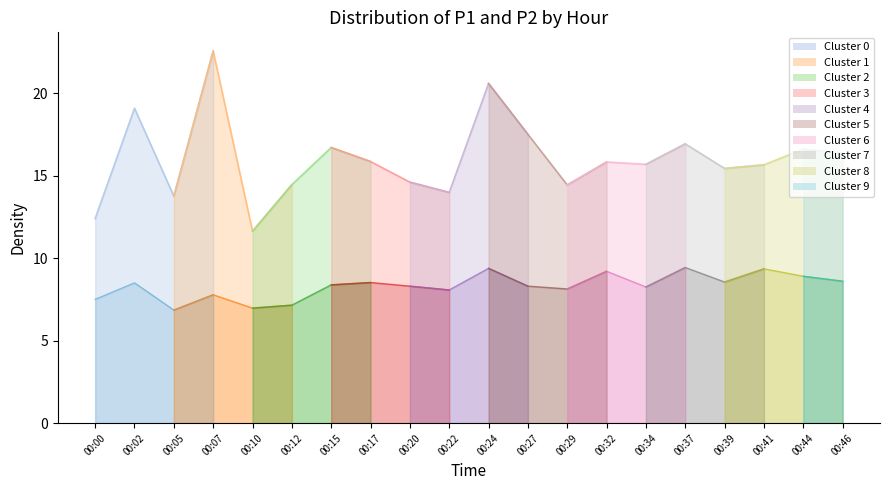

True or false: P1 has a value of 14.6 at 00:20.

True